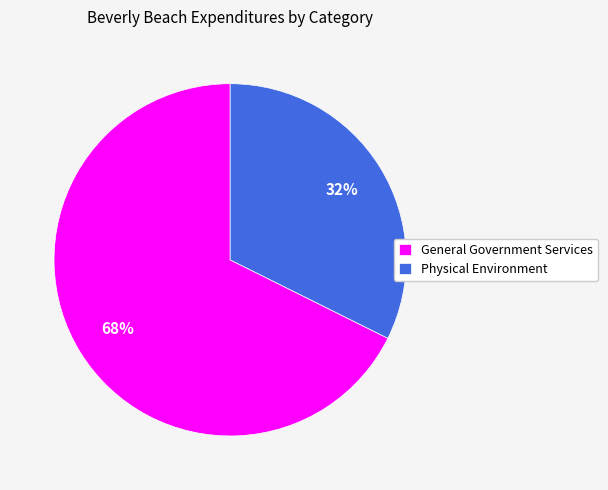

To the nearest percent, what is the average slice percentage?

50%